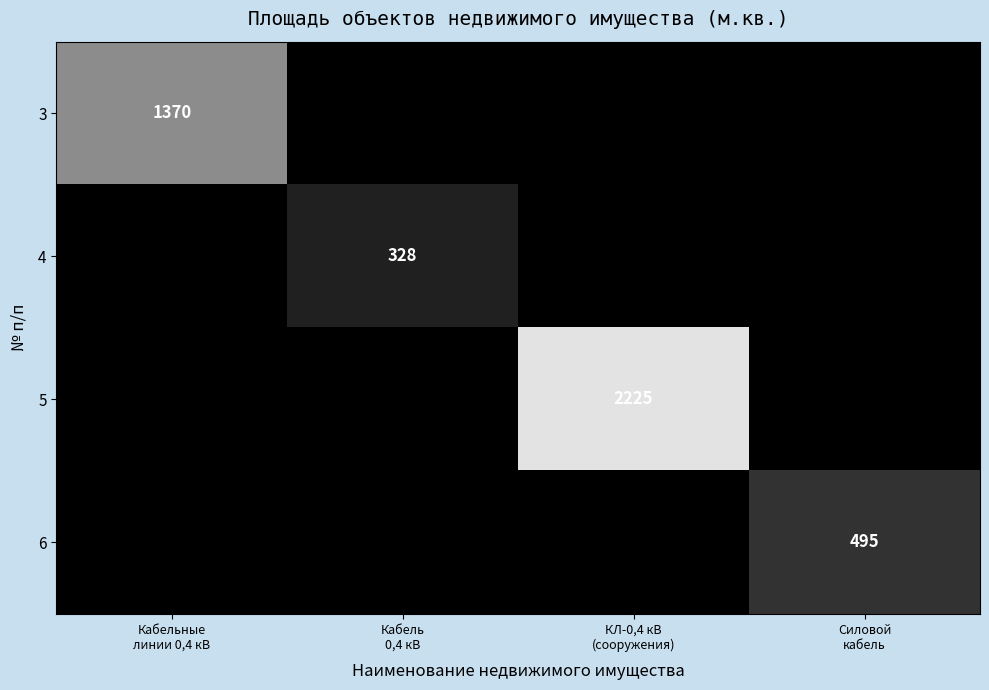

Which series has the largest total across all categories?

5